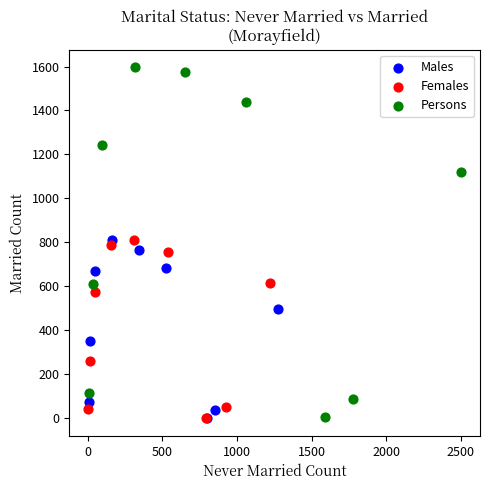

Which series reaches the maximum Y coordinate?

Persons